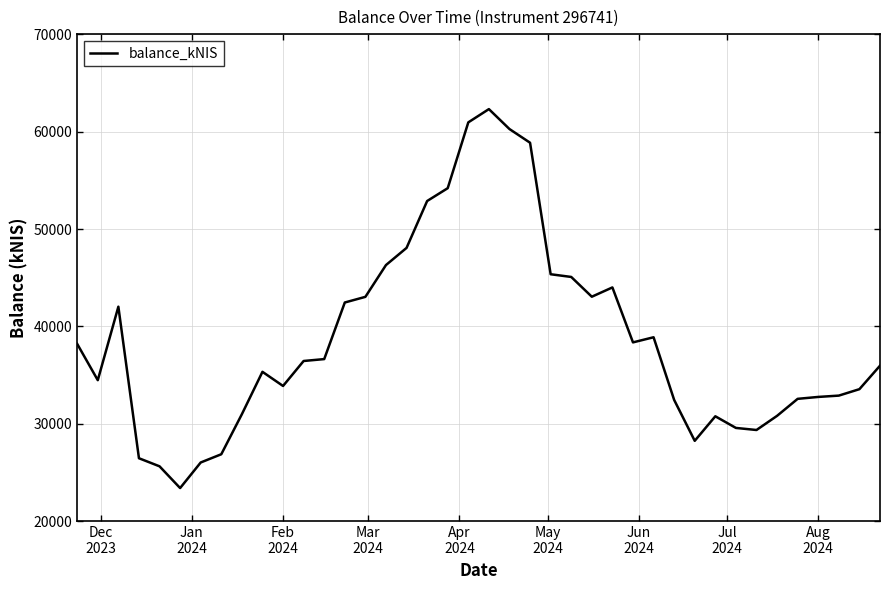

What is the smallest value displayed?

23419.1